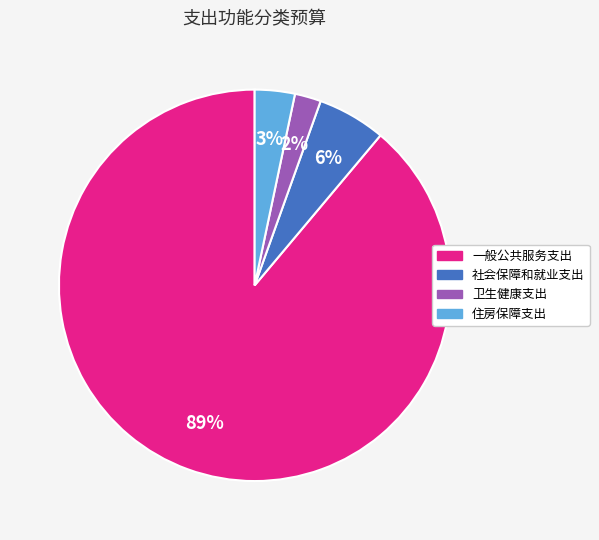

Between 住房保障支出 and 卫生健康支出, which is larger?

住房保障支出